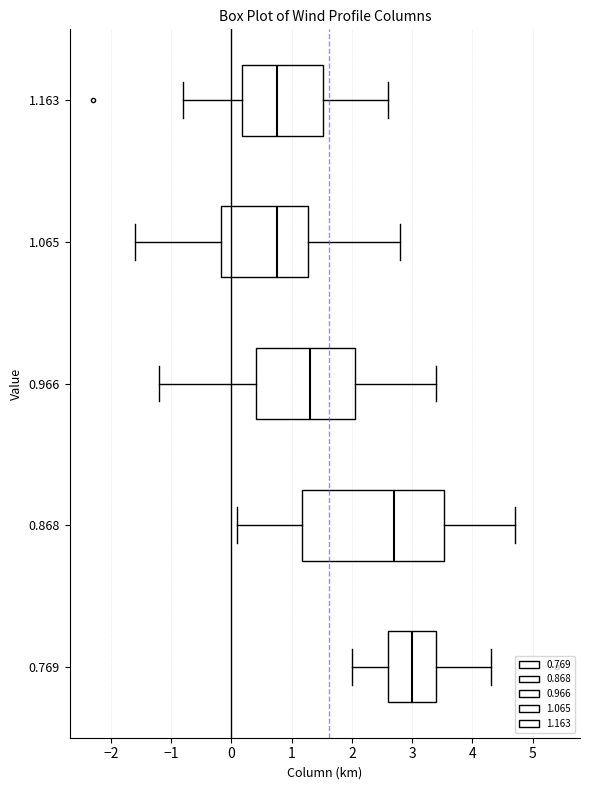

Comparing the boxes themselves (not the whiskers), which one is the widest?

0.868